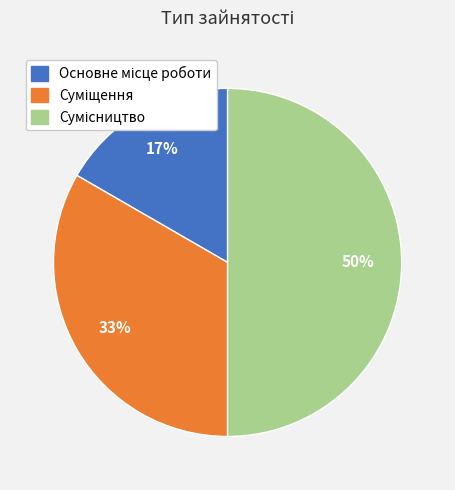

To the nearest percent, what is the average slice percentage?

33%